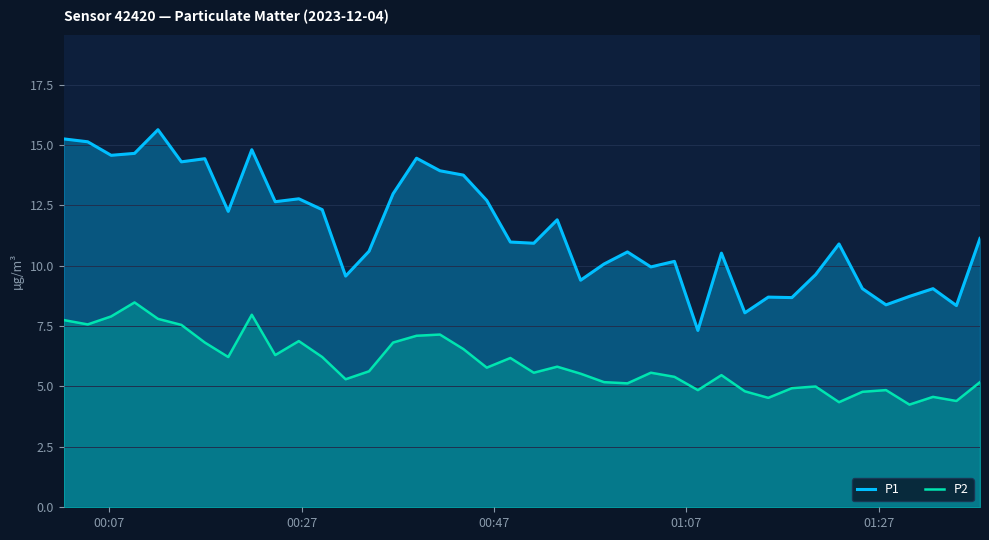

At how many categories does at least one series exceed 12?

17